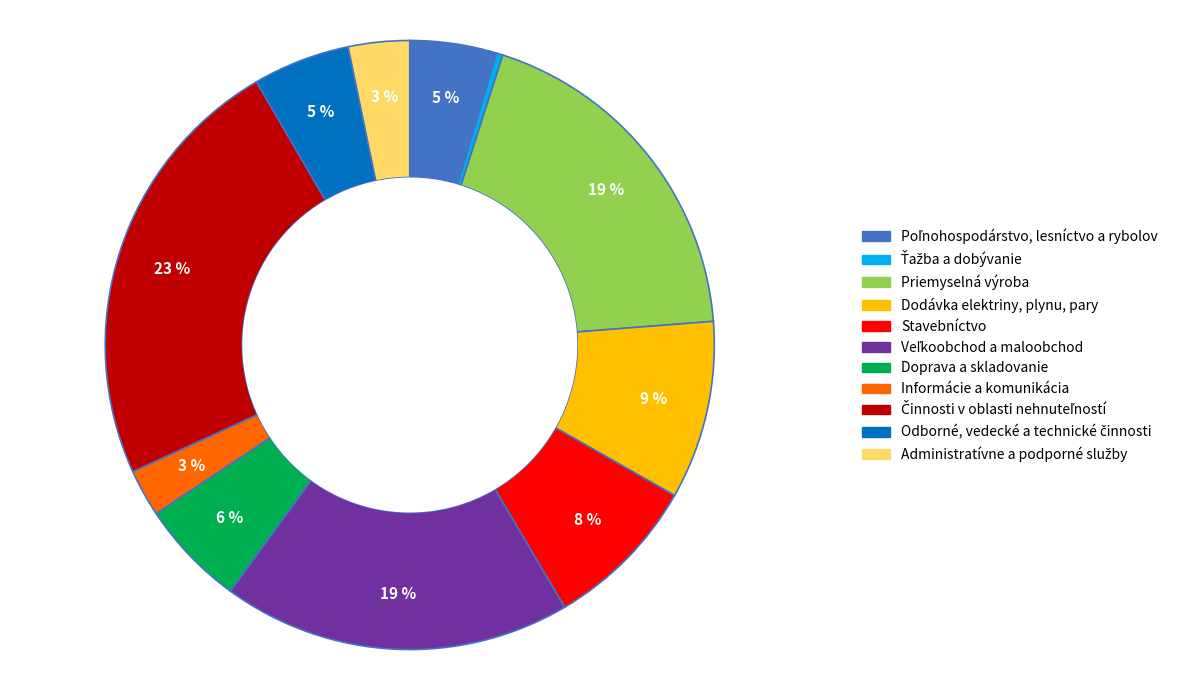

True or false: Informácie a komunikácia accounts for 3% of the total.

True